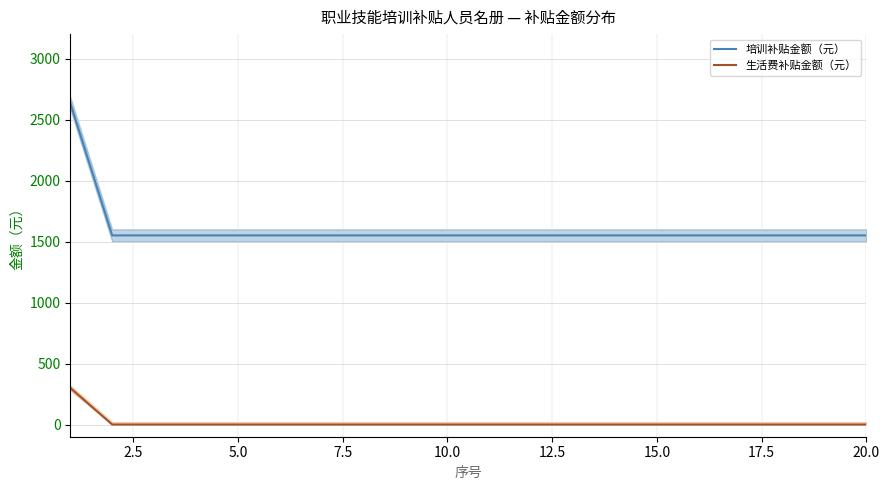

How many lines are shown in the chart?

2